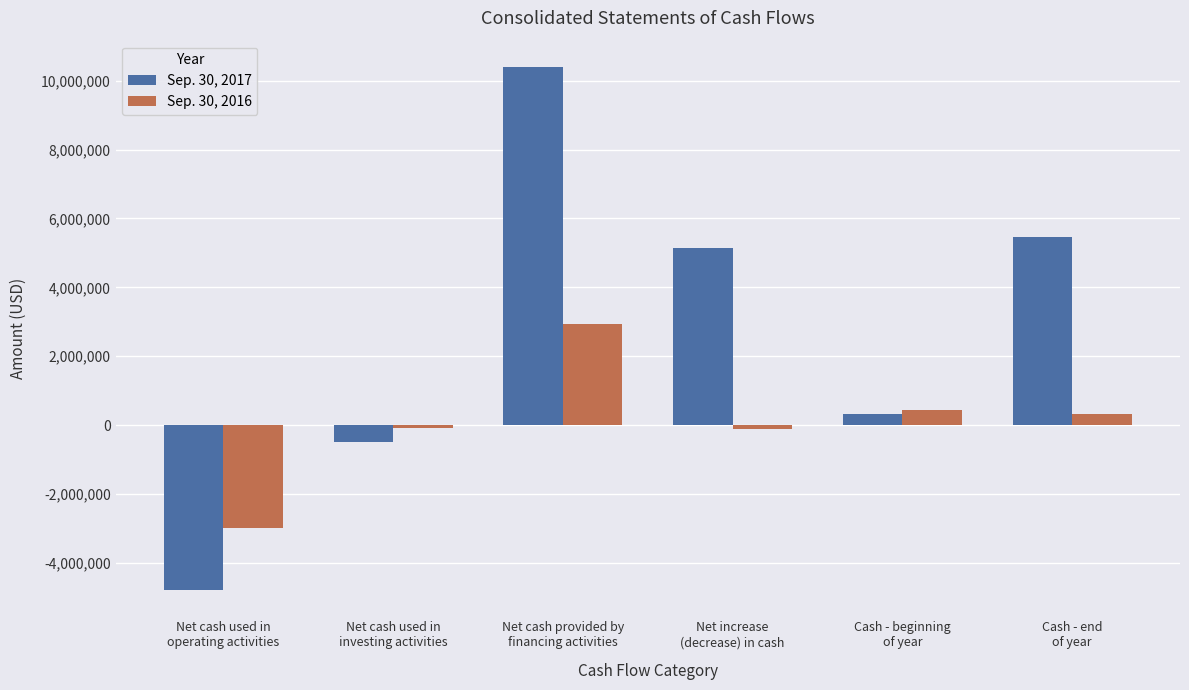

How many bars are there in each group?

2